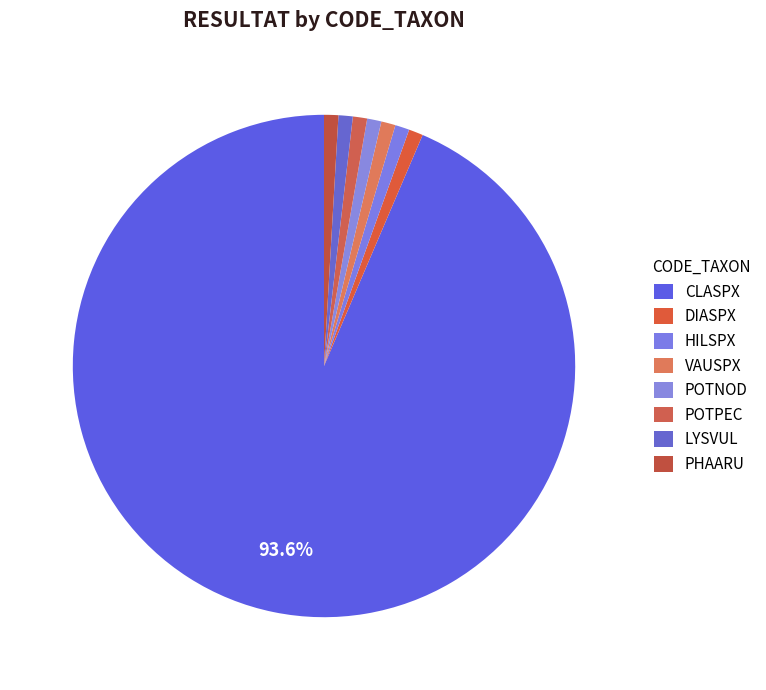

To the nearest percent, what percentage of the pie is VAUSPX?

1%